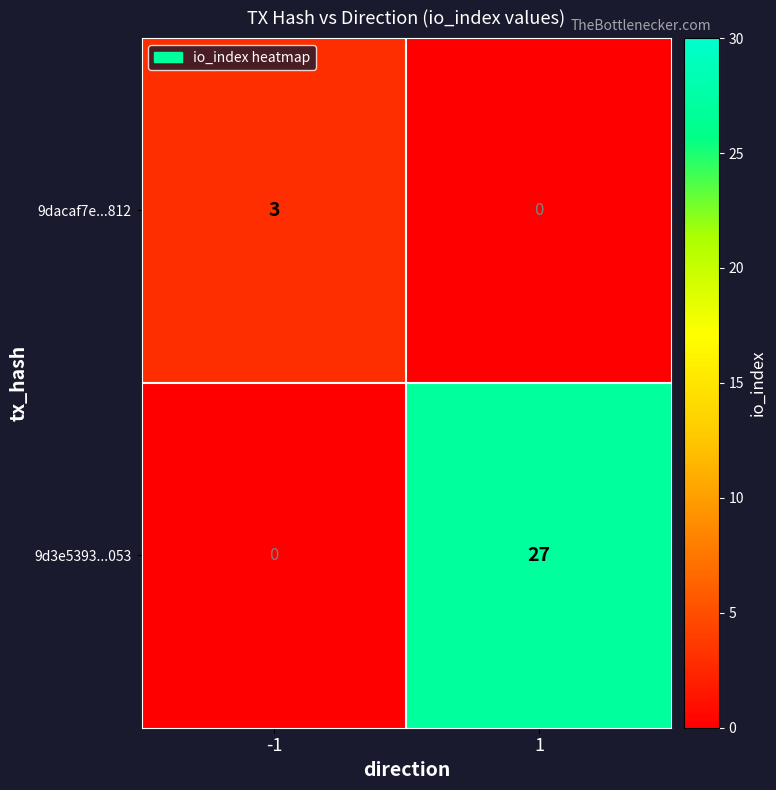

List the series in order of their peak value, highest first.

9d3e5393...053, 9dacaf7e...812